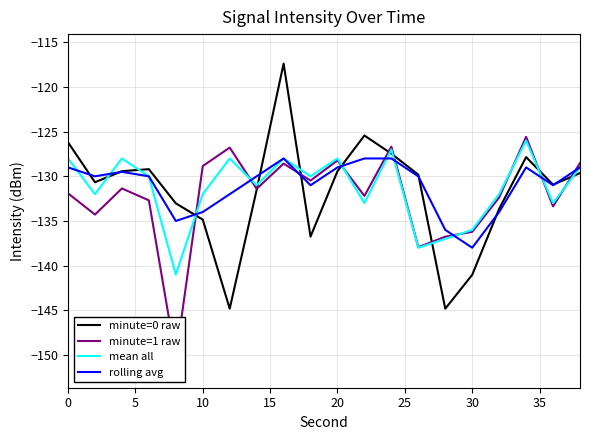

What is the minimum value for rolling avg?

-138.0